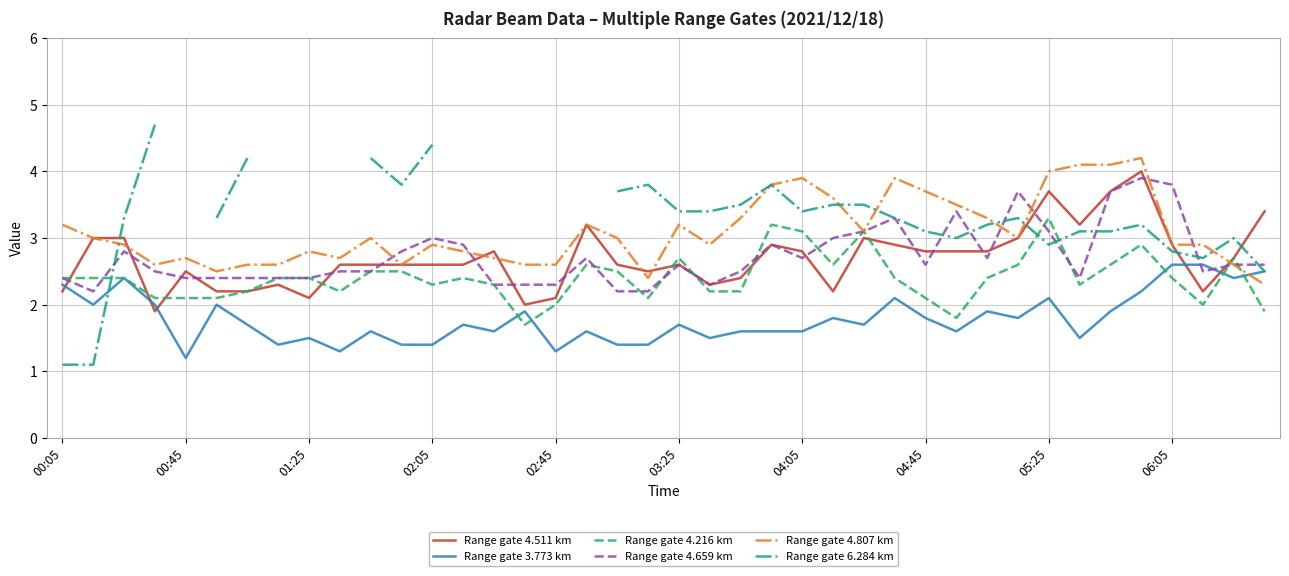

What are all the series names shown in the legend?

Range gate 4.511 km, Range gate 3.773 km, Range gate 4.216 km, Range gate 4.659 km, Range gate 4.807 km, Range gate 6.284 km